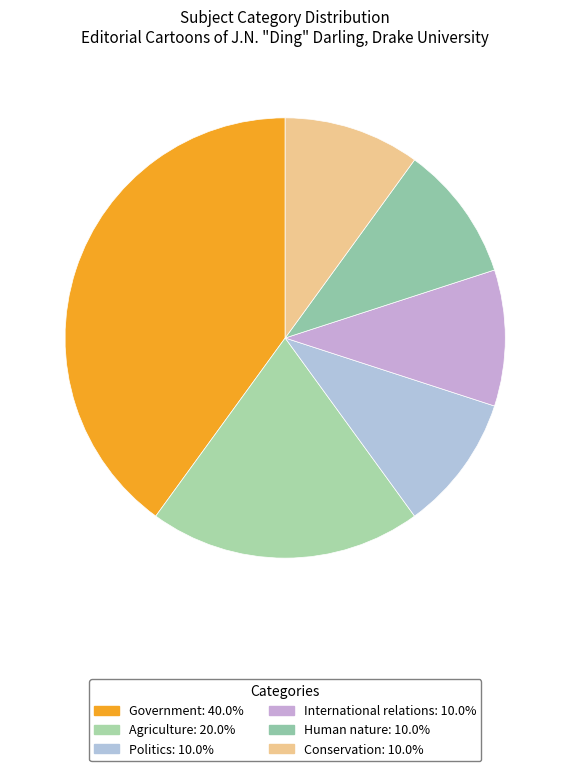

How many slices are in this pie chart?

6